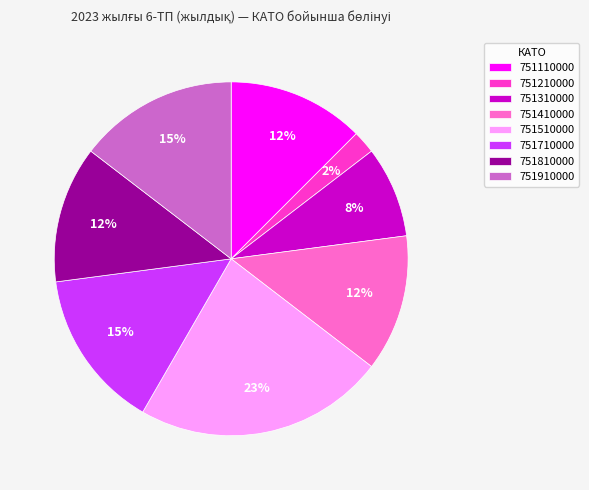

Is there any slice that represents more than half of the pie?

No